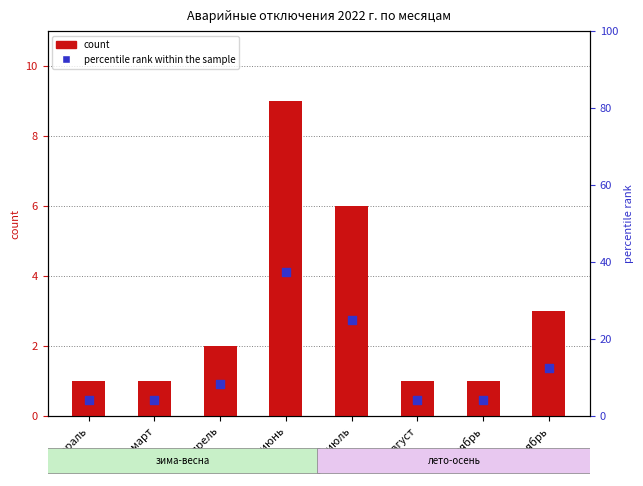

Which series contains the highest Y value?

percentile rank within the sample